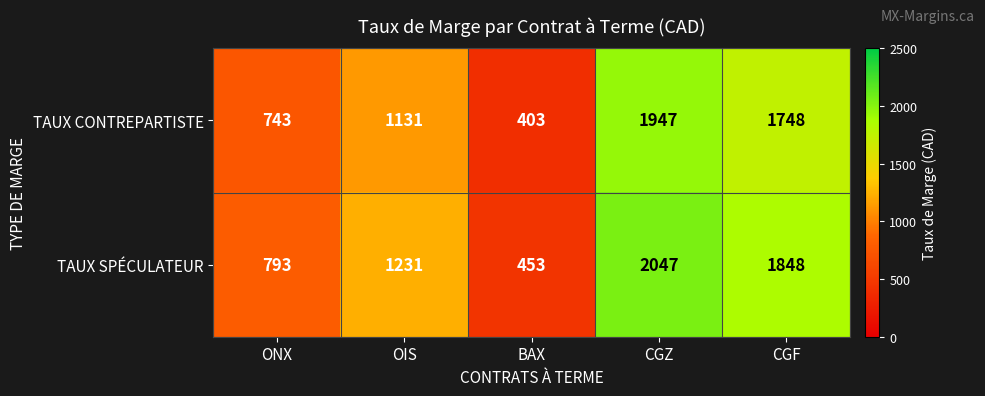

What is the average value of the TAUX CONTREPARTISTE series?

1194